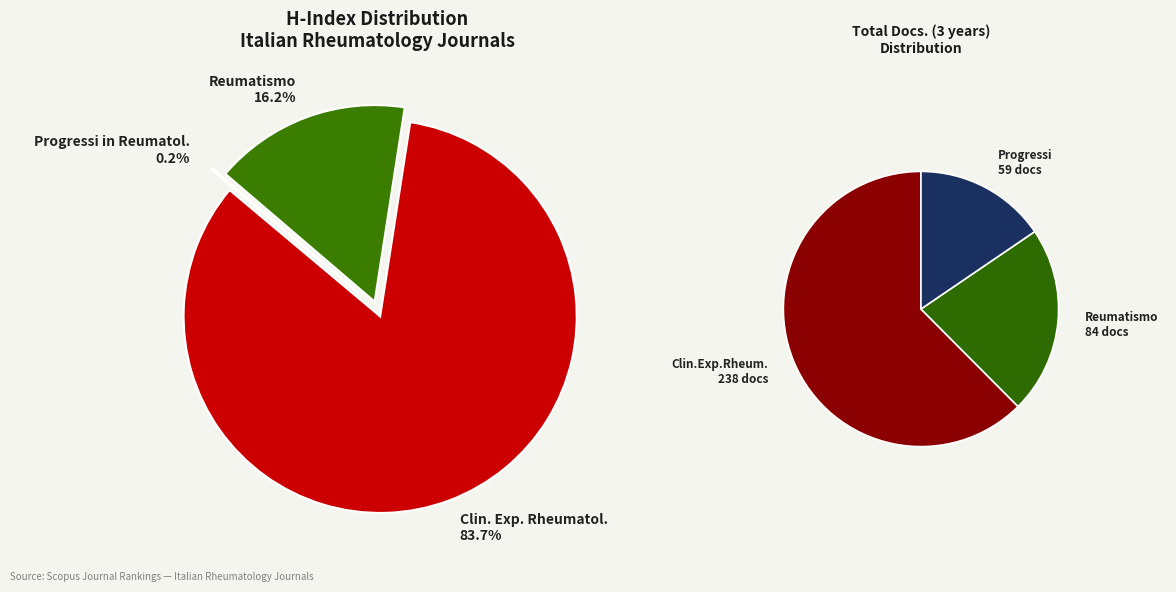

Does Reumatismo account for over 50% of the chart?

No